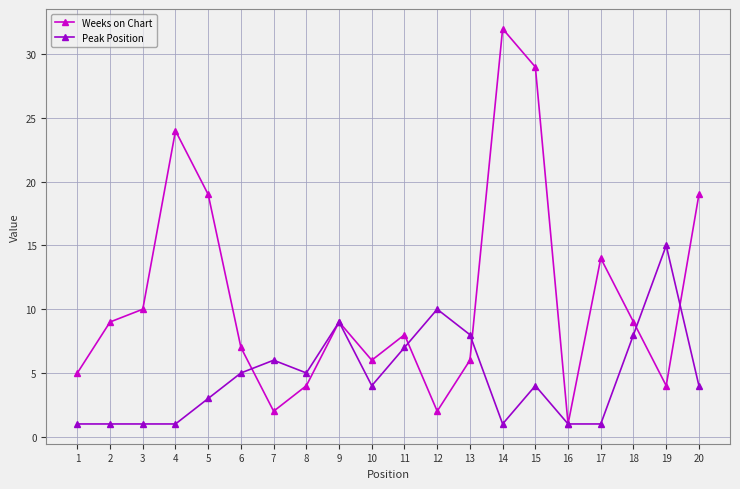

List the series in order of their peak value, lowest first.

Peak Position, Weeks on Chart